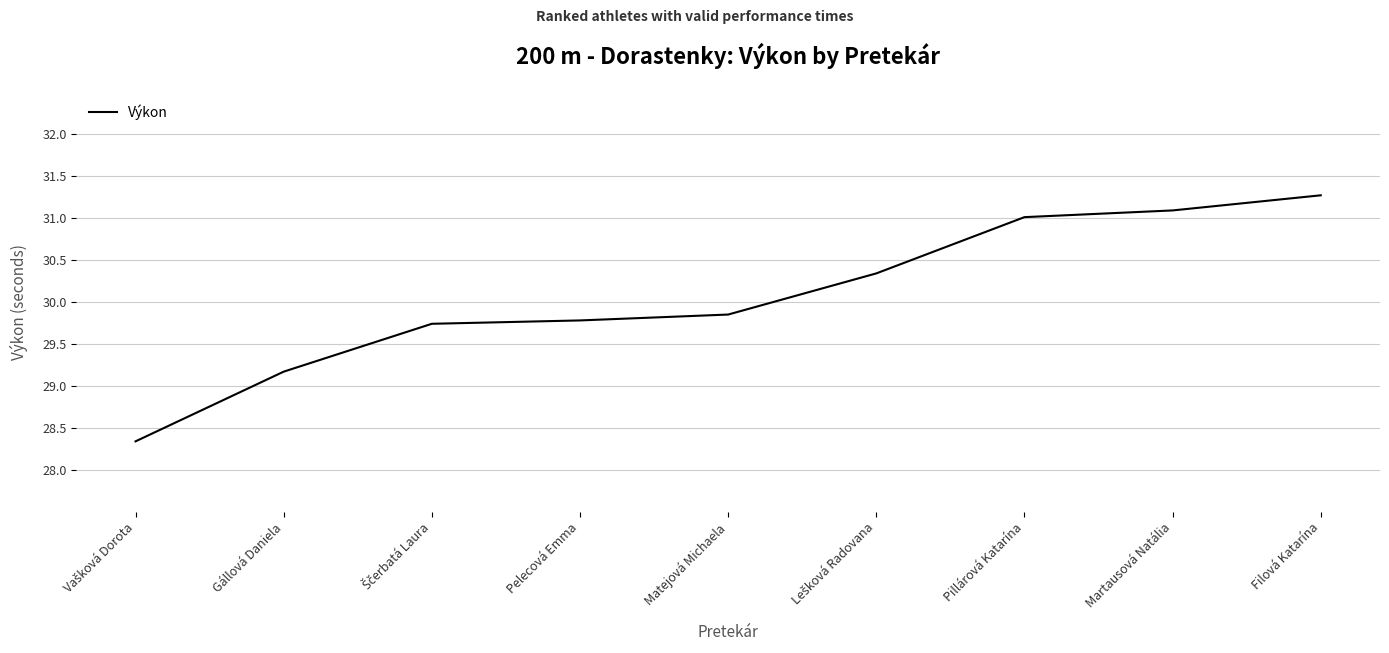

At which category does the chart reach its peak across all series?

Filová Katarína